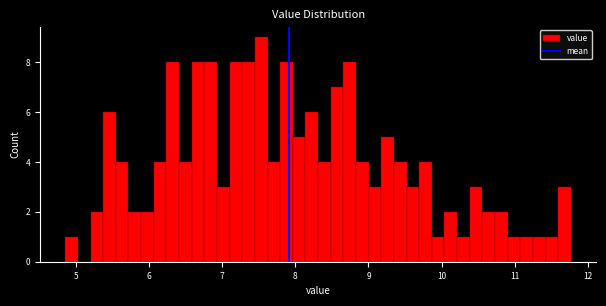

Read against the x-axis, roughly where is the centre of the tallest bar?

7.5